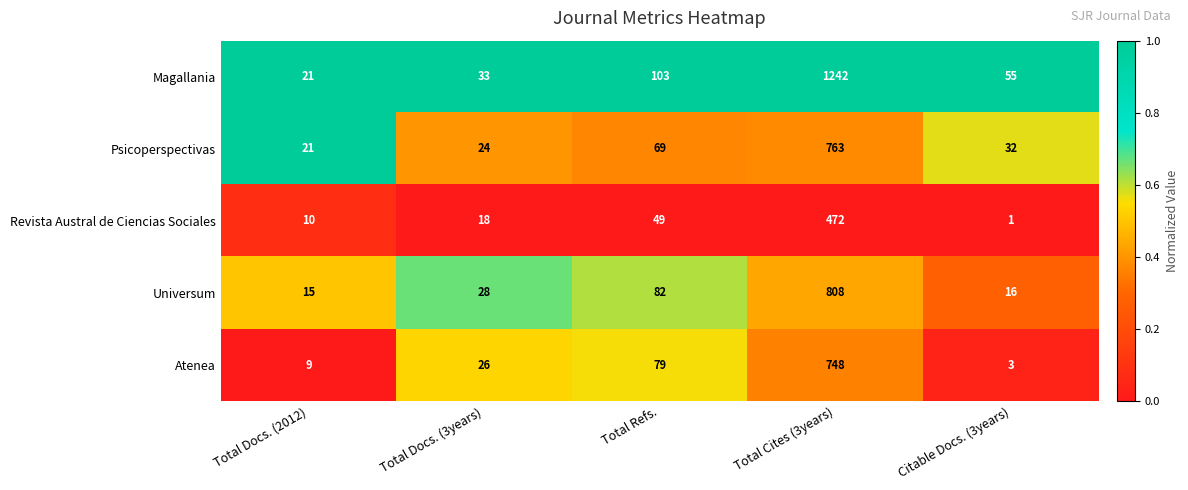

The Magallania series shows 36 at Total Docs. (2012). True or false?

False